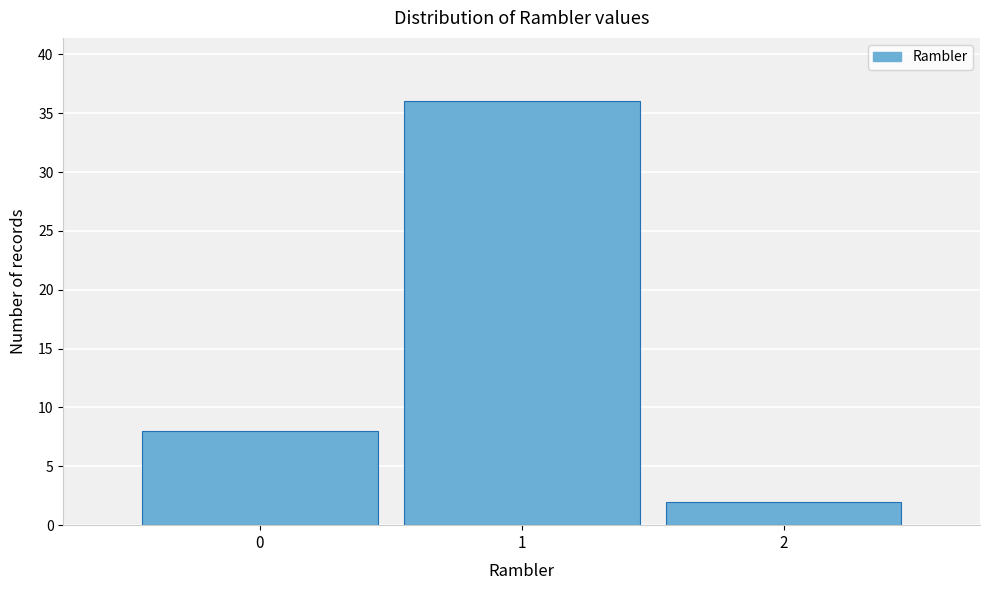

How tall is the bar that spans 1.5 to 2.5 on the x-axis? The values are not printed on the chart, so give them approximately, as read against the axis.

2